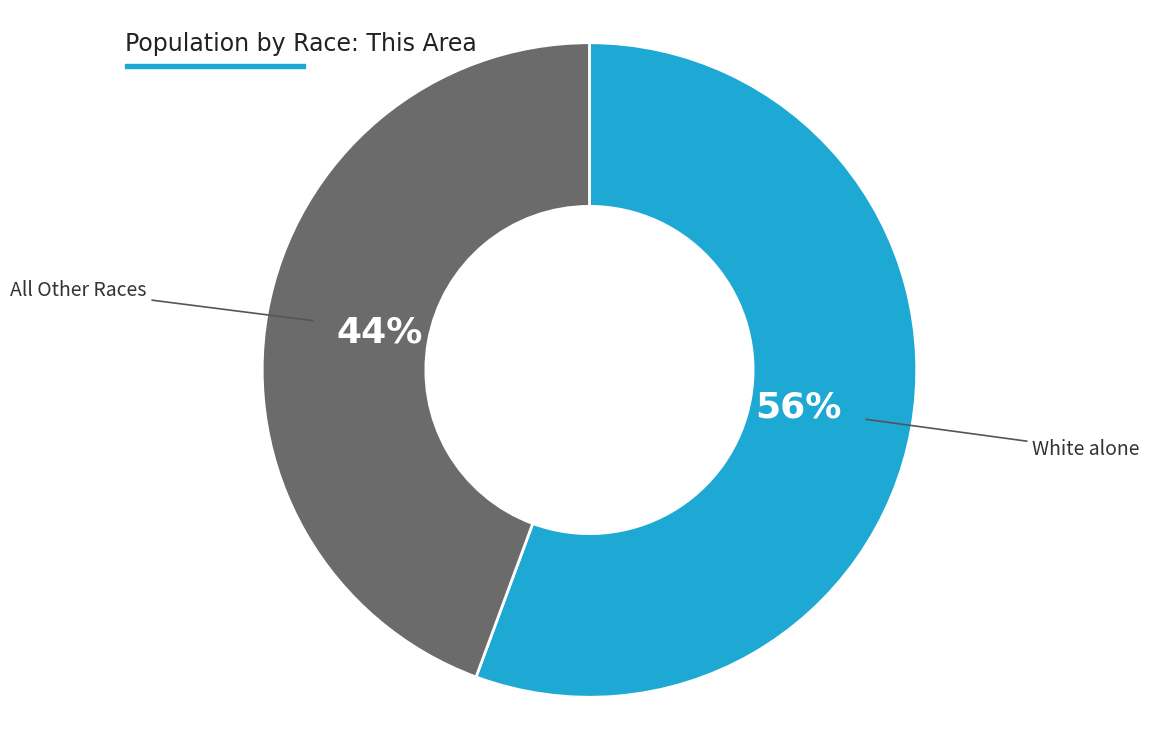

To the nearest percent, what is the average slice percentage?

50%